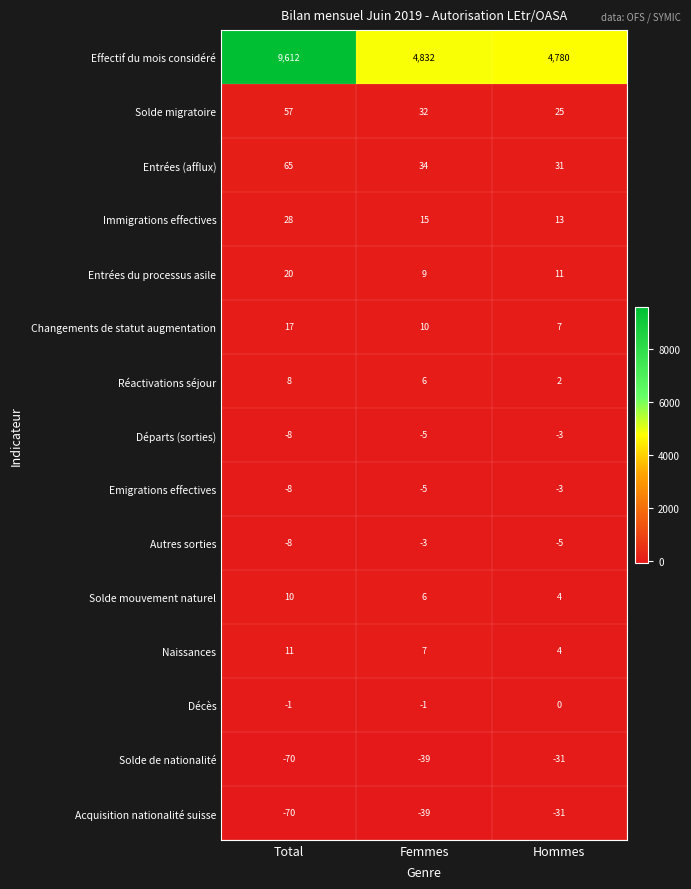

What is the difference between the maximum and second lowest values in the Entrées du processus asile series?

9